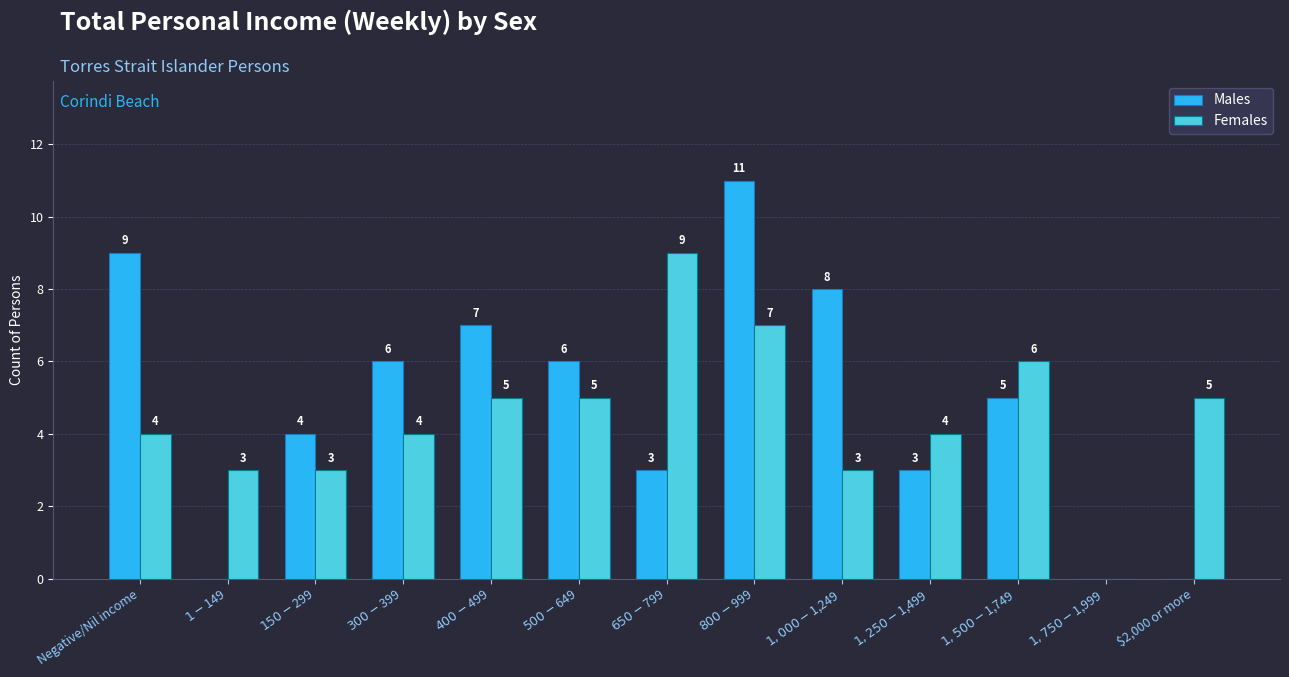

At which label does Males first exceed 5?

Negative/Nil income